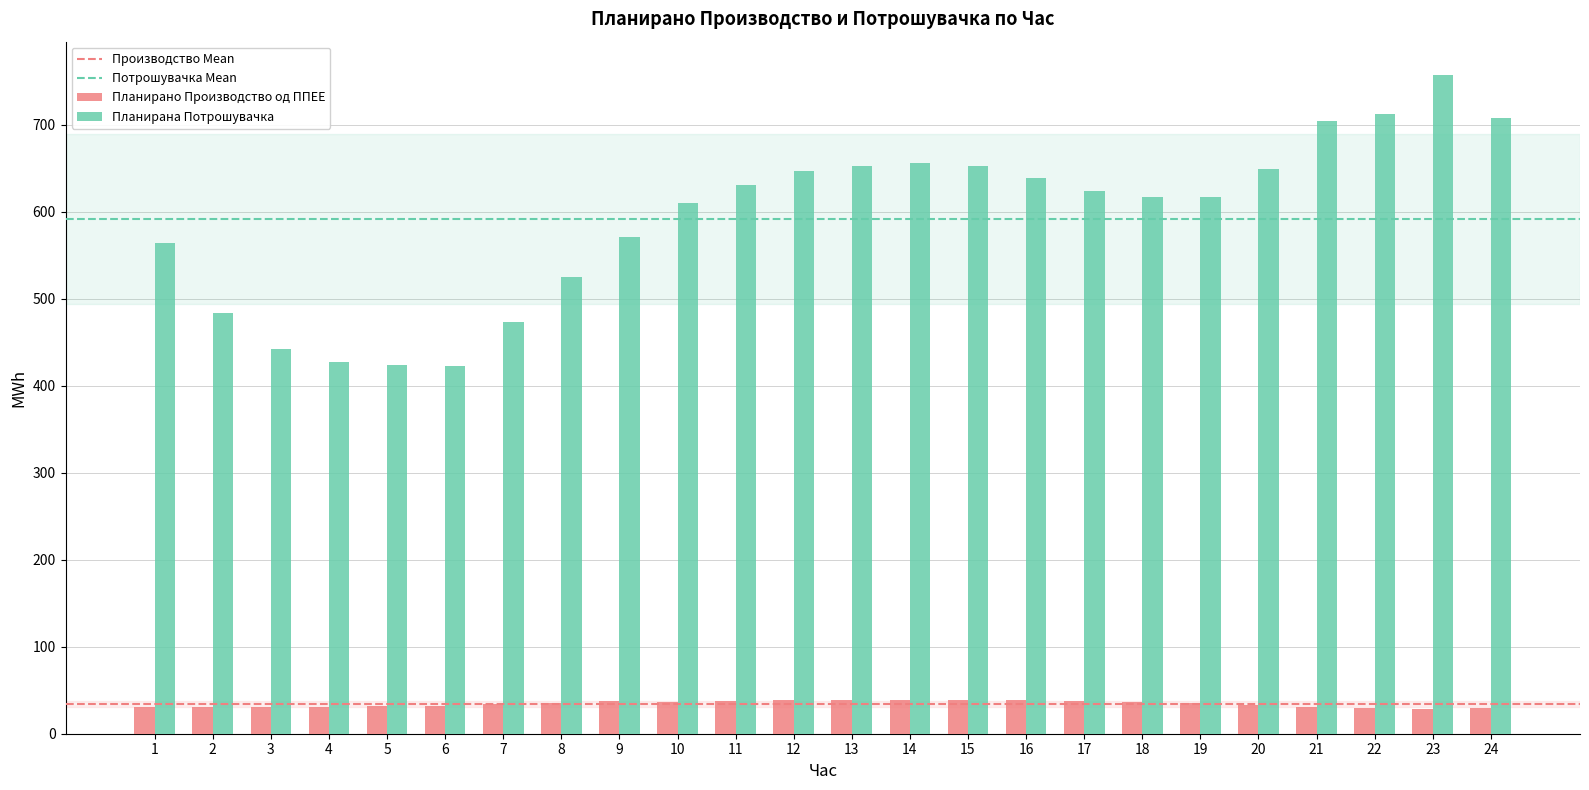

Does the chart contain stacked bars?

No